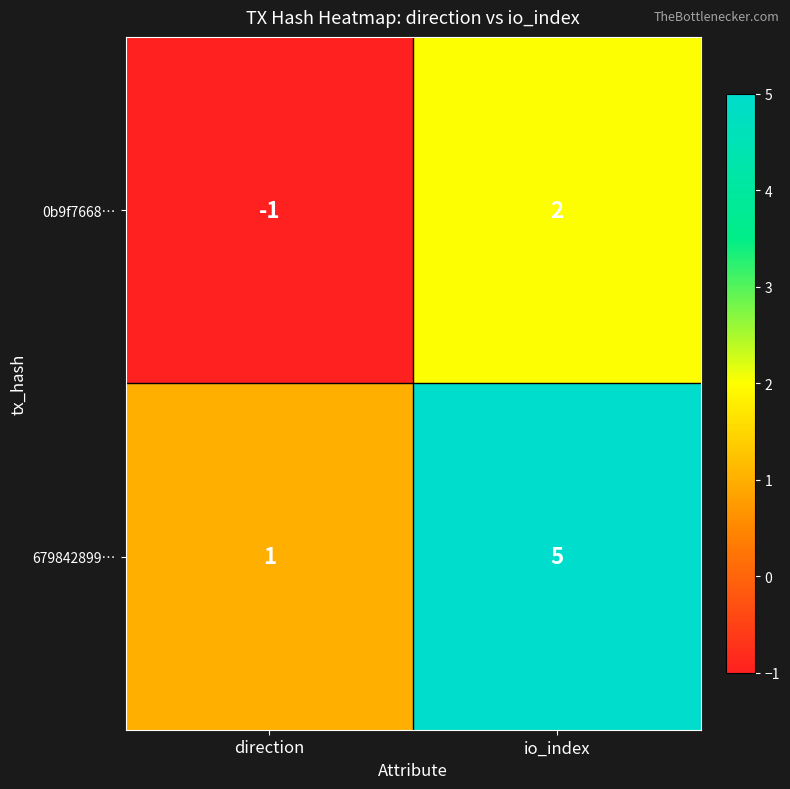

What is the total value across all series at io_index?

7